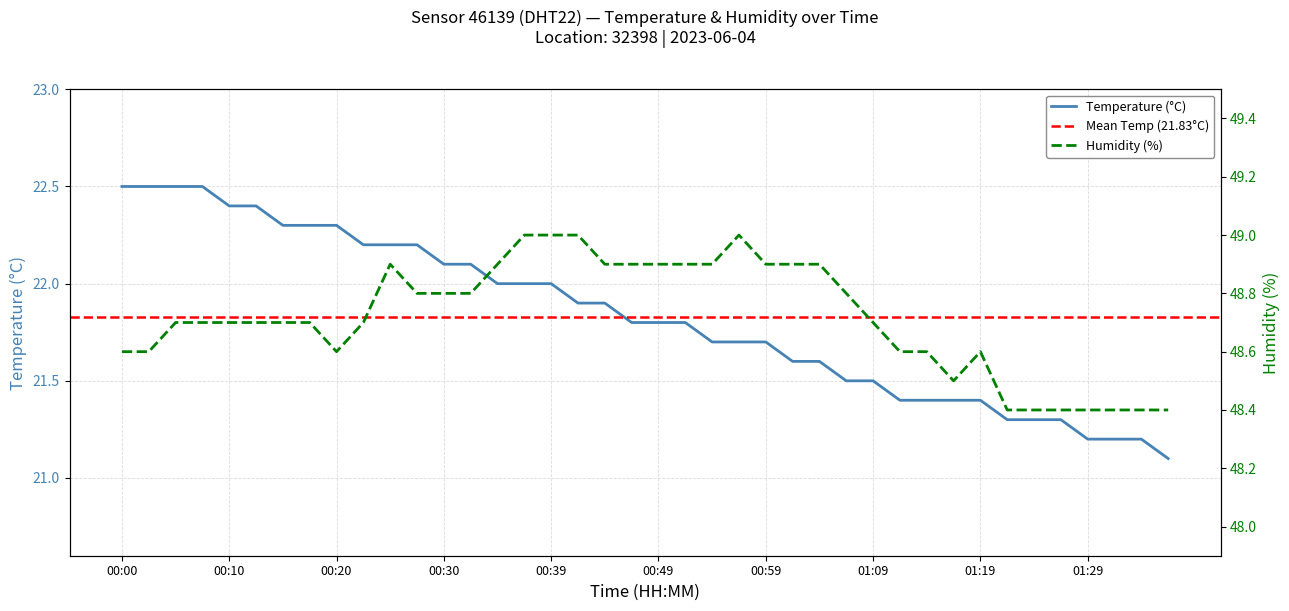

Which series has the widest spread of values?

temperature